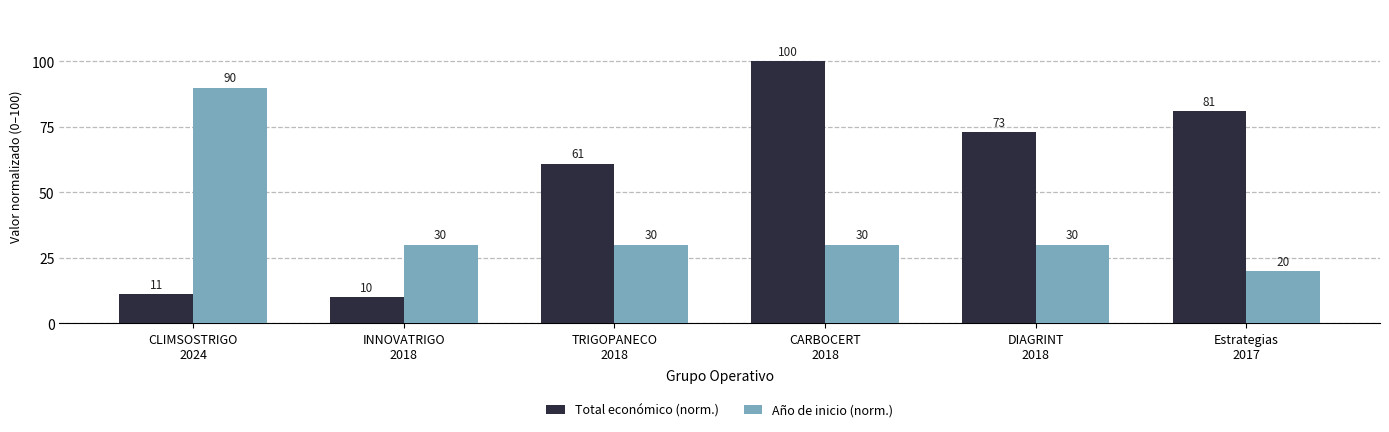

Which series has the largest total across all categories?

Total económico (norm.)